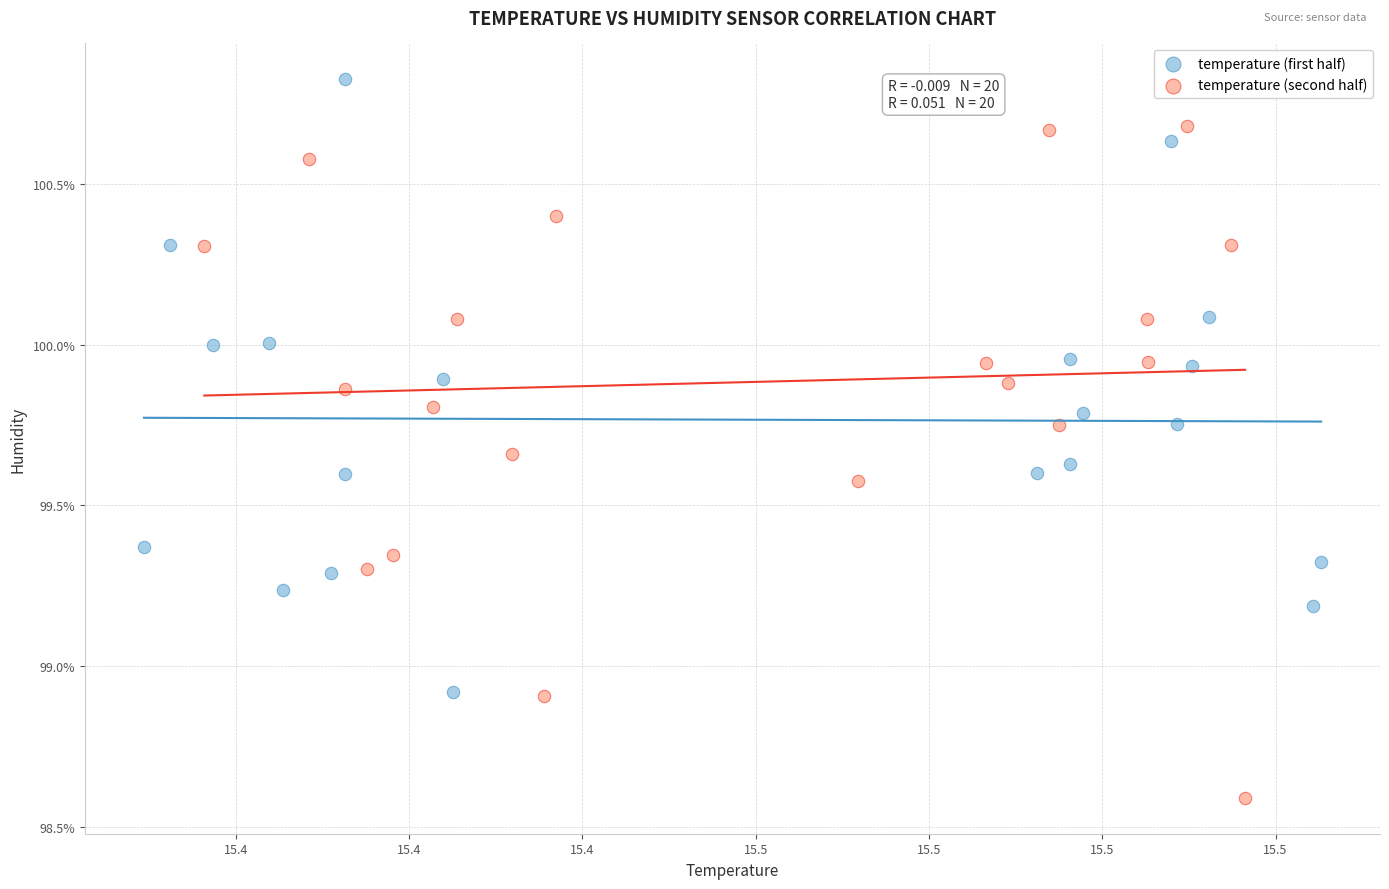

What are all the series names shown in the legend?

temperature (first half), temperature (second half)